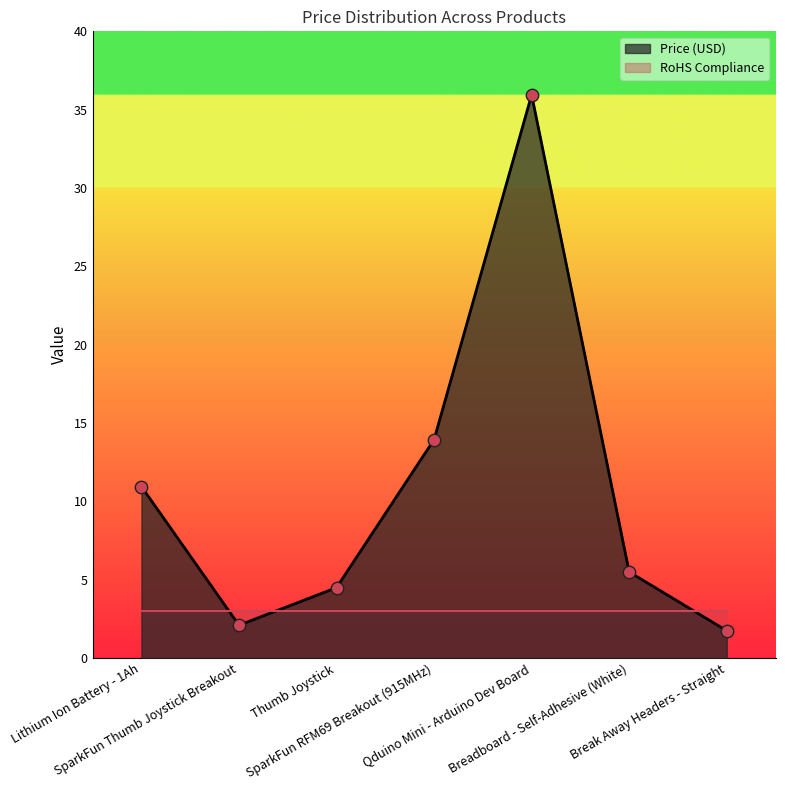

What is the change in value from Breadboard - Self-Adhesive (White) to Break Away Headers - Straight?

-3.8